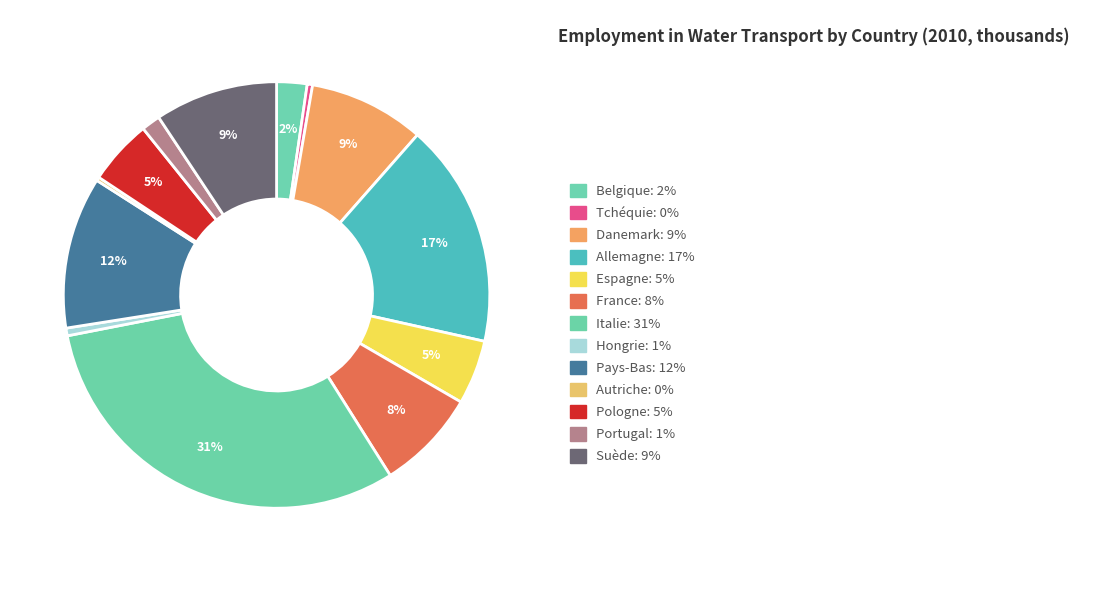

Is there any slice that represents more than half of the pie?

No